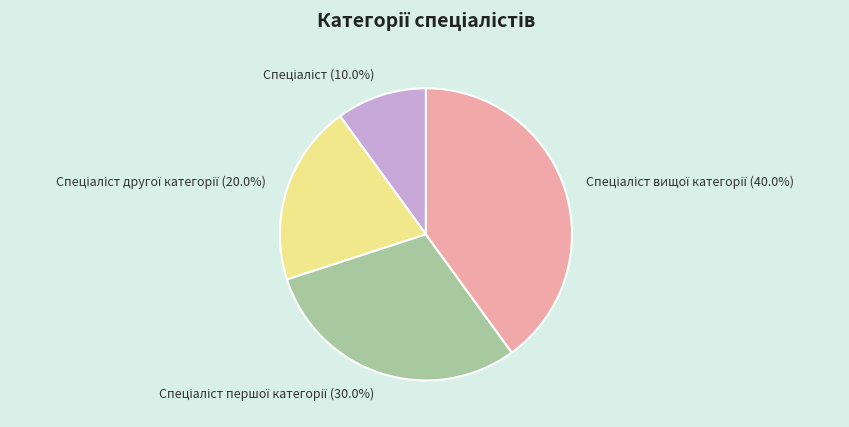

Does any single category account for the majority?

No